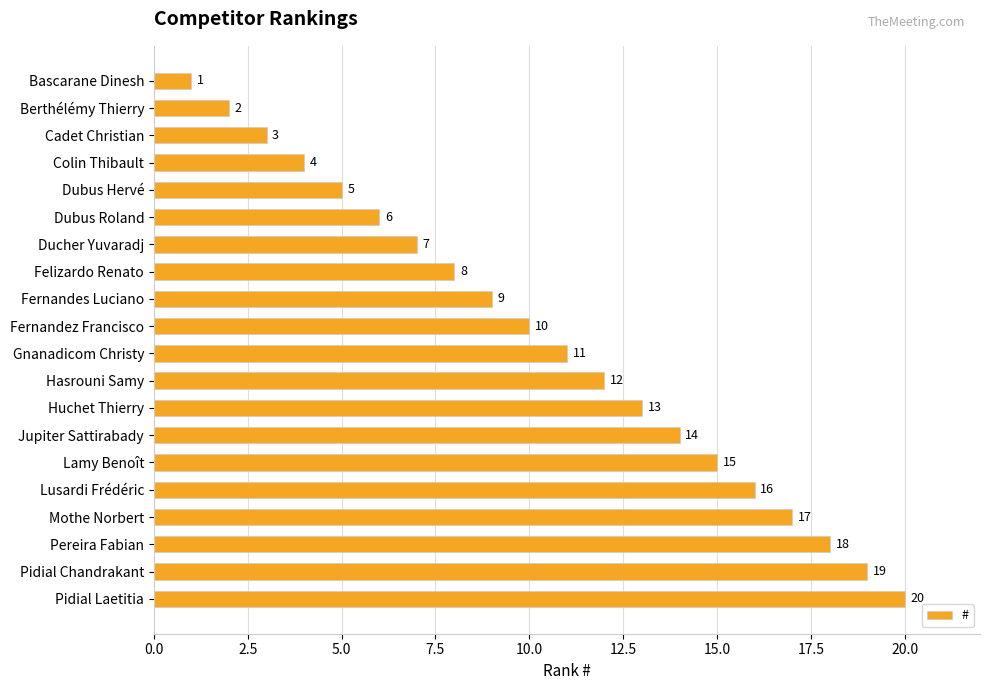

What is the approximate value at Fernandes Luciano, to the nearest 5?

10